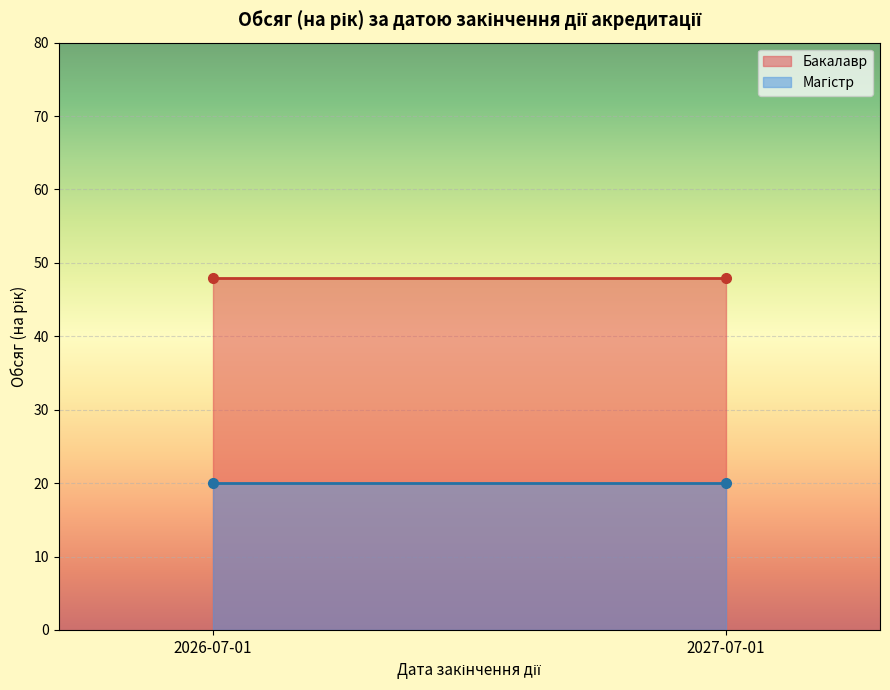

Reading left to right, transcribe all the data shown in this chart.

Бакалавр: 48	48
Магістр: 20	20